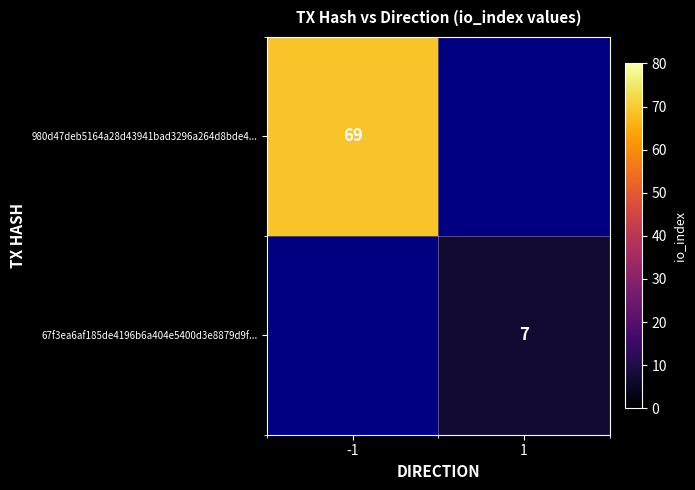

The value of 67f3ea6af185de4196b6a404e5400d3e8879d9f... at 1 is 2. True or false?

False